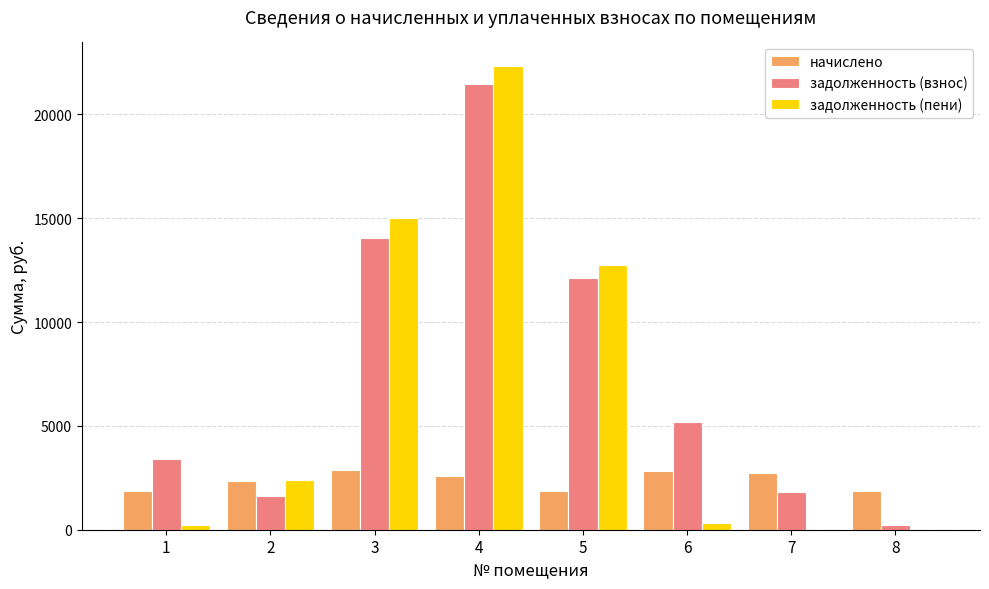

Are the bars grouped side by side (vs. stacked)?

Yes